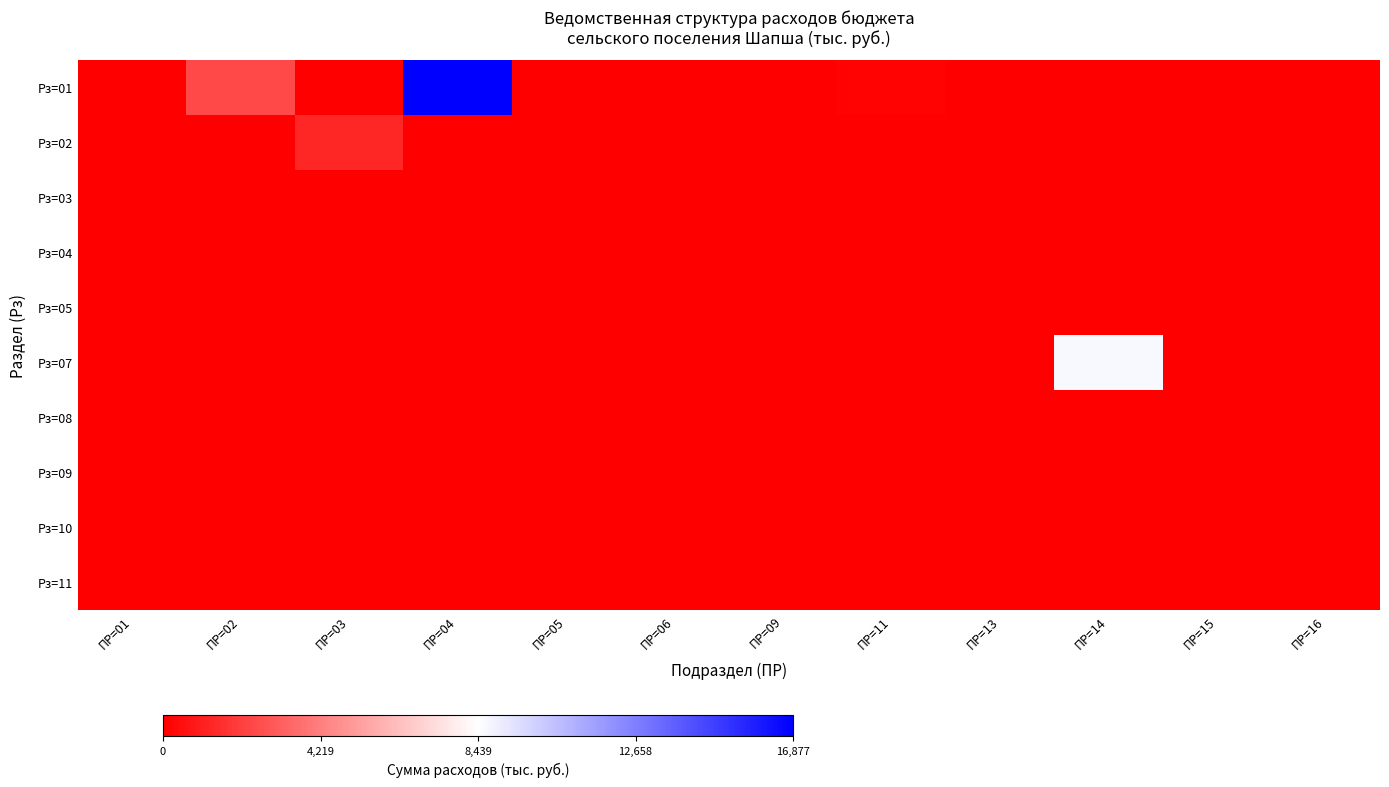

Reading right to left, list all the values displayed in this chart.

Рз=01: ПР=16=0.0	ПР=15=0.0	ПР=14=0.0	ПР=13=0.0	ПР=11=100.0	ПР=09=0.0	ПР=06=0.0	ПР=05=0.0	ПР=04=16877.2	ПР=03=0.0	ПР=02=2429.0	ПР=01=0.0
Рз=02: ПР=16=0.0	ПР=15=0.0	ПР=14=0.0	ПР=13=0.0	ПР=11=0.0	ПР=09=0.0	ПР=06=0.0	ПР=05=0.0	ПР=04=0.0	ПР=03=1266.7	ПР=02=0.0	ПР=01=0.0
Рз=03: ПР=16=0.0	ПР=15=0.0	ПР=14=0.0	ПР=13=0.0	ПР=11=0.0	ПР=09=0.0	ПР=06=0.0	ПР=05=0.0	ПР=04=0.0	ПР=03=0.0	ПР=02=0.0	ПР=01=0.0
Рз=04: ПР=16=0.0	ПР=15=0.0	ПР=14=0.0	ПР=13=0.0	ПР=11=0.0	ПР=09=0.0	ПР=06=0.0	ПР=05=0.0	ПР=04=0.0	ПР=03=0.0	ПР=02=0.0	ПР=01=0.0
Рз=05: ПР=16=0.0	ПР=15=0.0	ПР=14=0.0	ПР=13=0.0	ПР=11=0.0	ПР=09=0.0	ПР=06=0.0	ПР=05=0.0	ПР=04=0.0	ПР=03=0.0	ПР=02=0.0	ПР=01=0.0
Рз=07: ПР=16=0.0	ПР=15=0.0	ПР=14=8690.1	ПР=13=0.0	ПР=11=0.0	ПР=09=0.0	ПР=06=0.0	ПР=05=0.0	ПР=04=0.0	ПР=03=0.0	ПР=02=0.0	ПР=01=0.0
Рз=08: ПР=16=0.0	ПР=15=0.0	ПР=14=0.0	ПР=13=0.0	ПР=11=0.0	ПР=09=0.0	ПР=06=0.0	ПР=05=0.0	ПР=04=0.0	ПР=03=0.0	ПР=02=0.0	ПР=01=0.0
Рз=09: ПР=16=0.0	ПР=15=0.0	ПР=14=0.0	ПР=13=0.0	ПР=11=0.0	ПР=09=0.0	ПР=06=0.0	ПР=05=0.0	ПР=04=0.0	ПР=03=0.0	ПР=02=0.0	ПР=01=0.0
Рз=10: ПР=16=0.0	ПР=15=0.0	ПР=14=0.0	ПР=13=0.0	ПР=11=0.0	ПР=09=0.0	ПР=06=0.0	ПР=05=0.0	ПР=04=0.0	ПР=03=0.0	ПР=02=0.0	ПР=01=0.0
Рз=11: ПР=16=0.0	ПР=15=0.0	ПР=14=0.0	ПР=13=0.0	ПР=11=0.0	ПР=09=0.0	ПР=06=0.0	ПР=05=0.0	ПР=04=0.0	ПР=03=0.0	ПР=02=0.0	ПР=01=0.0